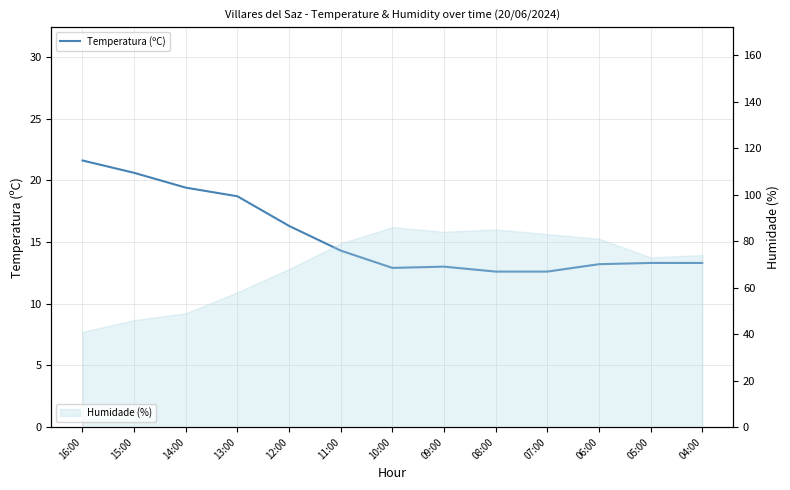

Approximately how many times larger is the value at 11:00 compared to 08:00?

1.1